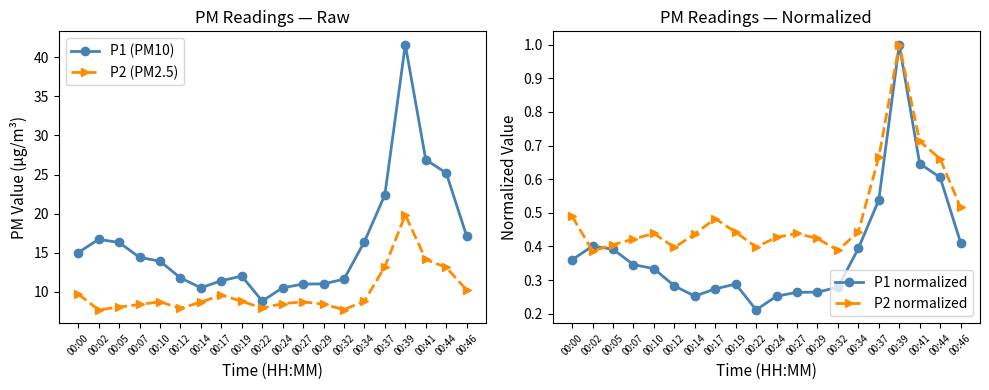

Where is P1 normalized nearest to the value 0?

00:22